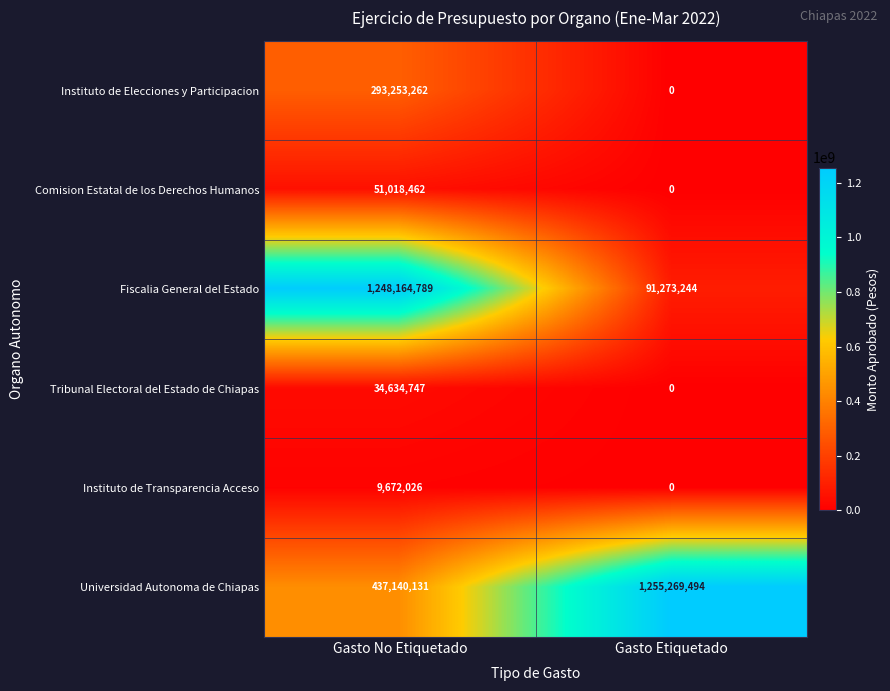

What is the approximate value of Comision Estatal de los Derechos Humanos at Gasto No Etiquetado?

51018462